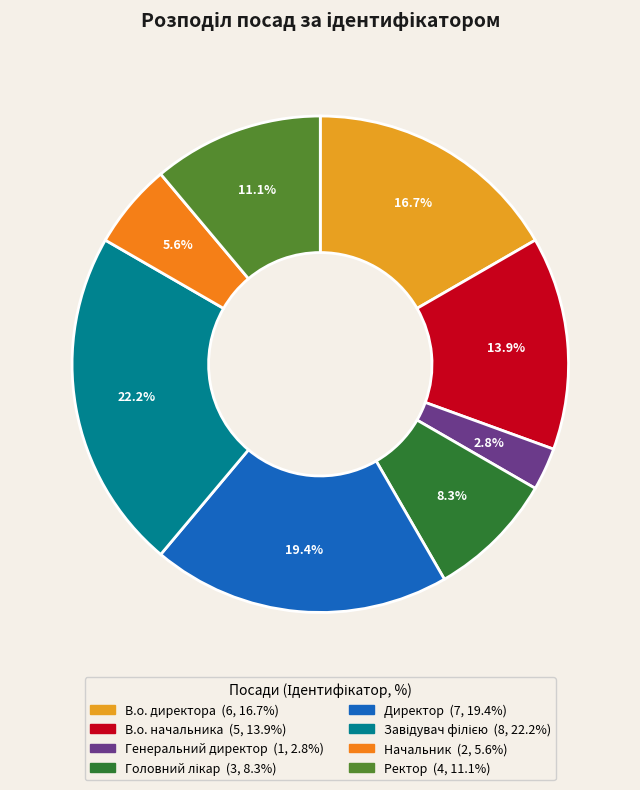

How many segments does this pie chart have?

8